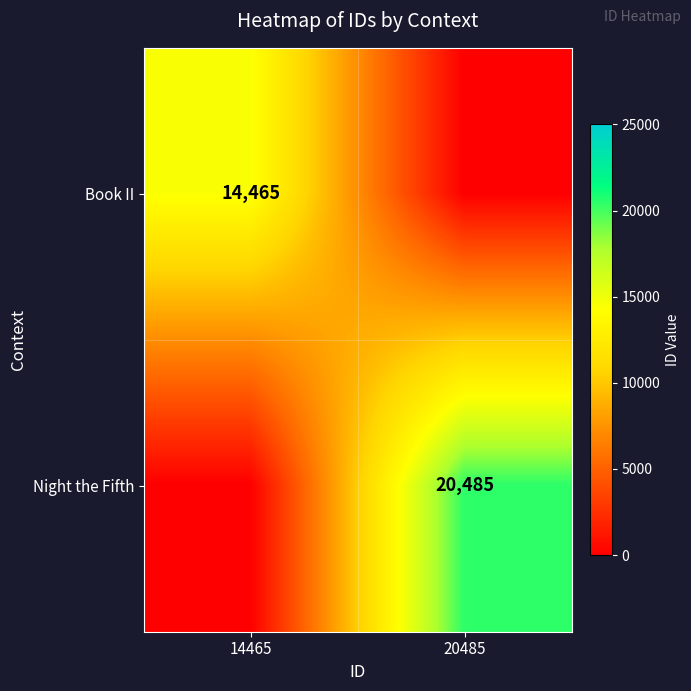

True or false: Book II has a value of 14465 at 14465.

True